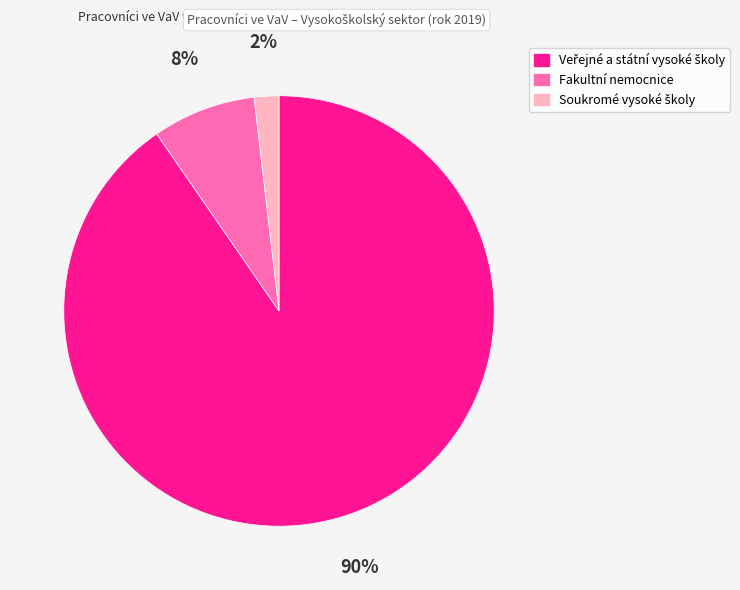

How many segments does this pie chart have?

3